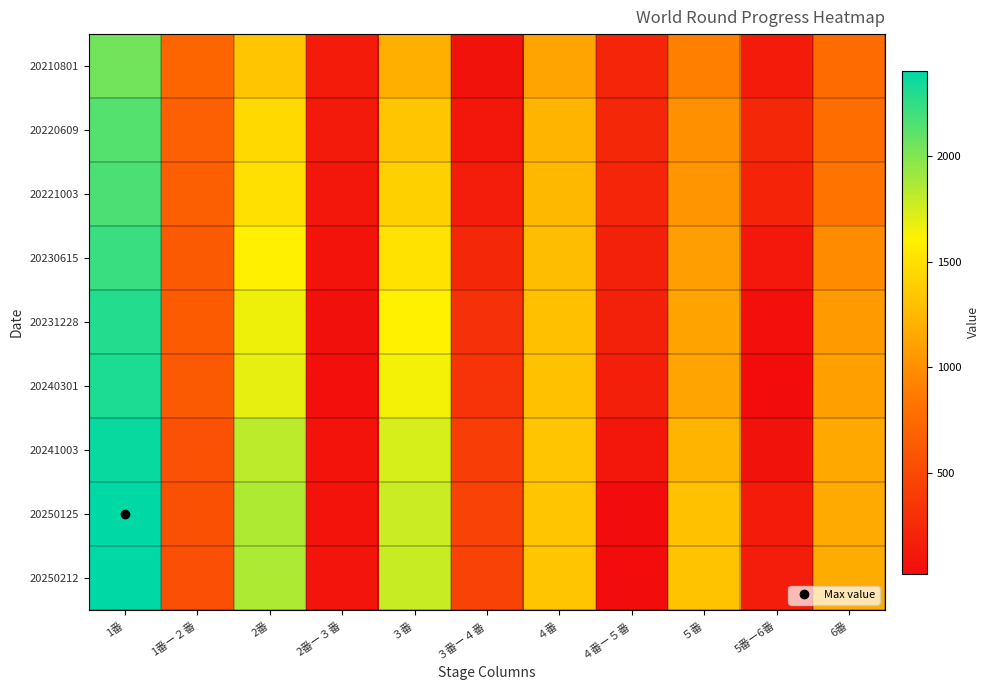

List the series in order of their peak value, highest first.

20250125, 20250212, 20241003, 20240301, 20231228, 20230615, 20221003, 20220609, 20210801